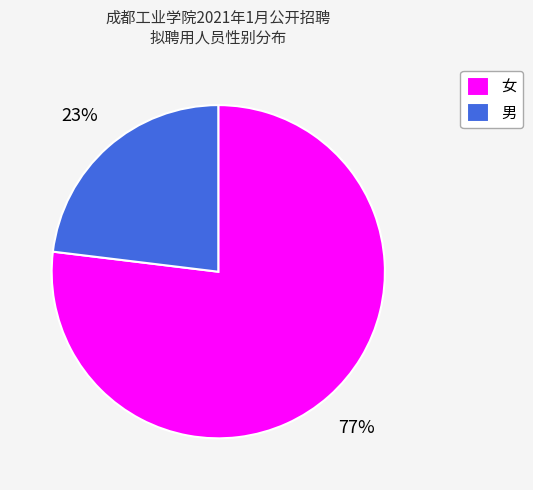

Count the number of slices in the pie.

2